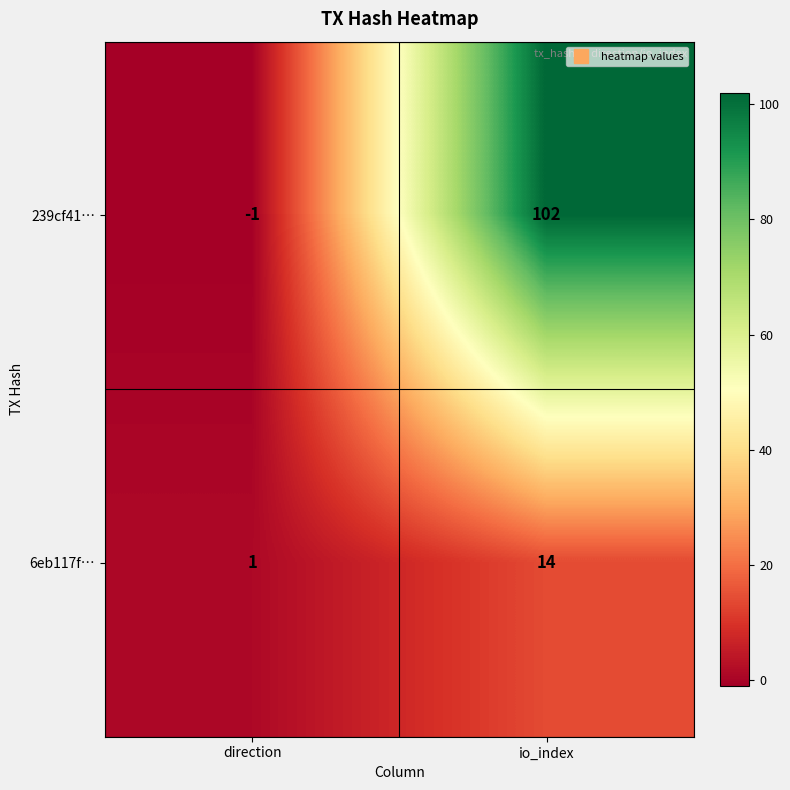

Which series changed the most between direction and io_index?

239cf41…